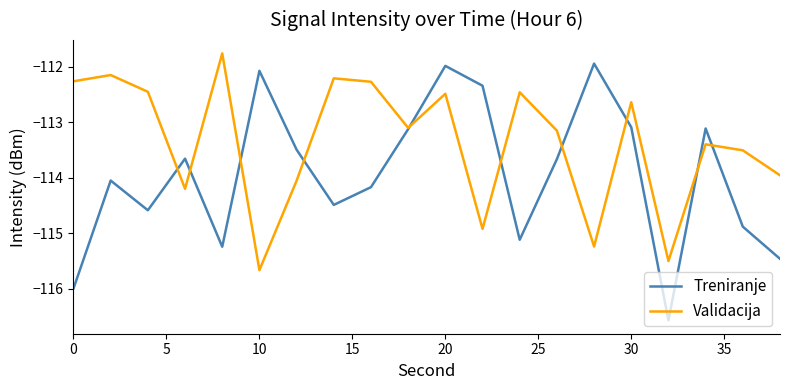

Which series has the largest total across all categories?

Validacija